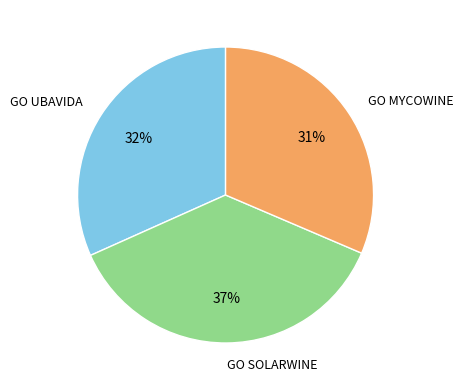

To the nearest percent, what portion does GO UBAVIDA represent?

32%